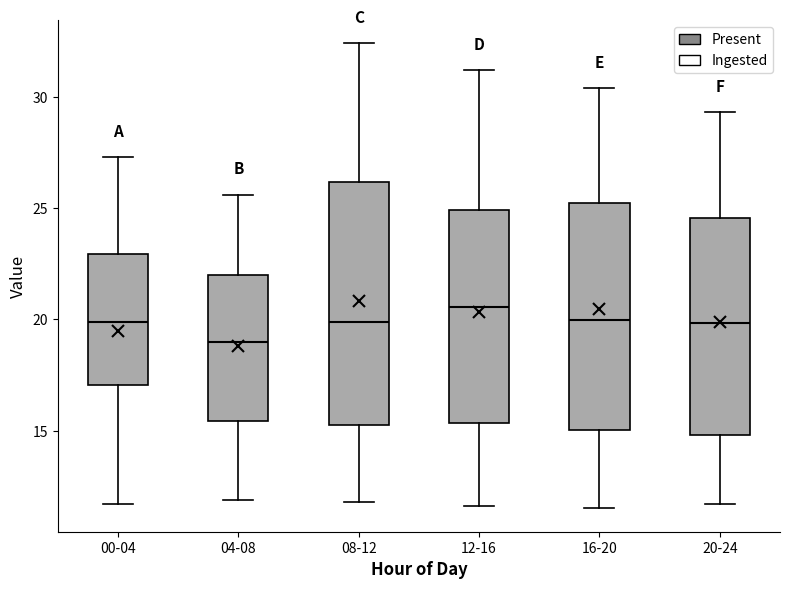

Reading left to right, read every box against the y-axis: the position of its median line, the range the box covers, and the ends of its whiskers. The values are not printed on the chart, so give them approximately, as read against the axis.

00-04: median 20.0, box 17.0 to 23.0, whiskers 11.5 to 27.5
04-08: median 19.0, box 15.5 to 22.0, whiskers 12.0 to 25.5
08-12: median 20.0, box 15.5 to 26.0, whiskers 12.0 to 32.5
12-16: median 20.5, box 15.5 to 25.0, whiskers 11.5 to 31.0
16-20: median 20.0, box 15.0 to 25.0, whiskers 11.5 to 30.5
20-24: median 20.0, box 15.0 to 24.5, whiskers 11.5 to 29.5